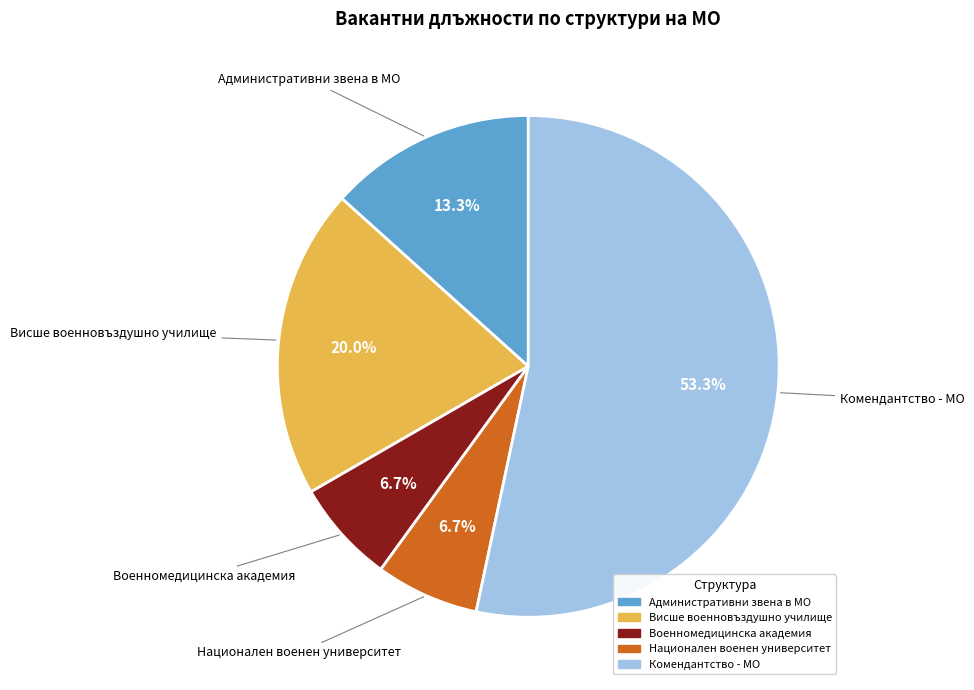

Combined, do Военномедицинска академия and Национален военен университет account for over 50%?

No